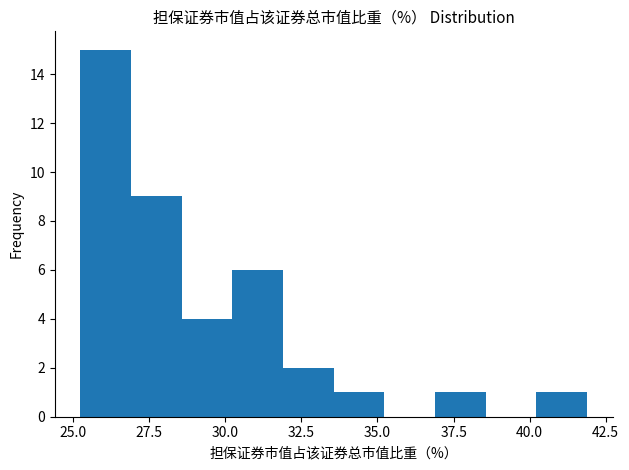

Read against the x-axis, roughly where is the centre of the tallest bar?

26.0